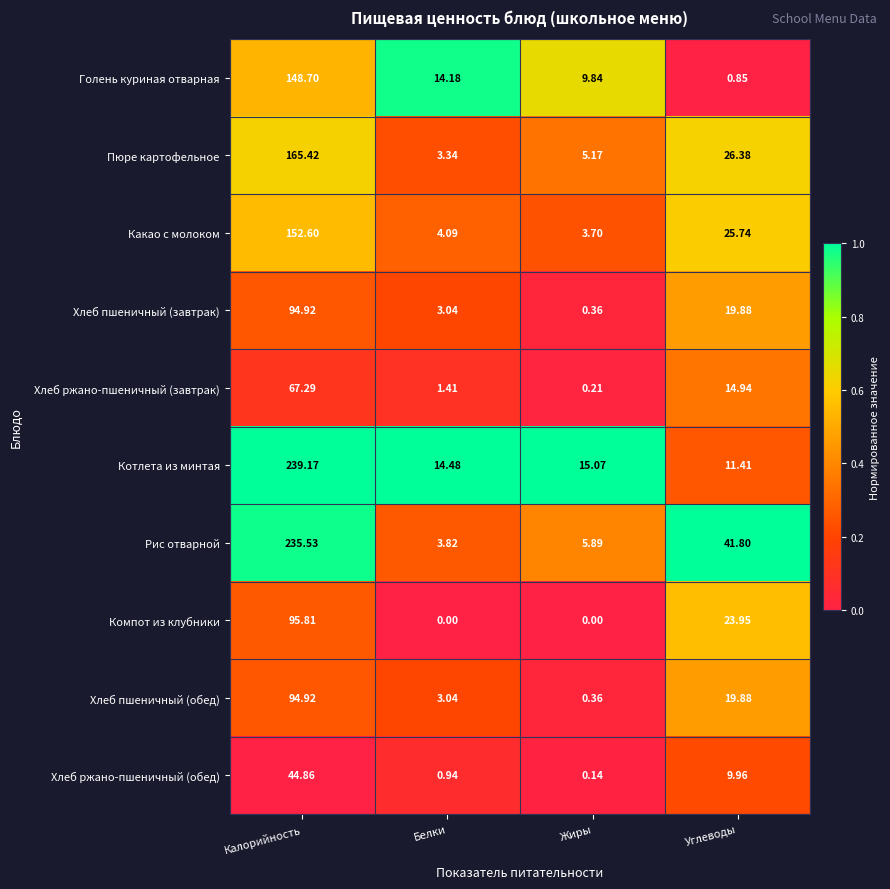

How many categories are shown in the chart?

4